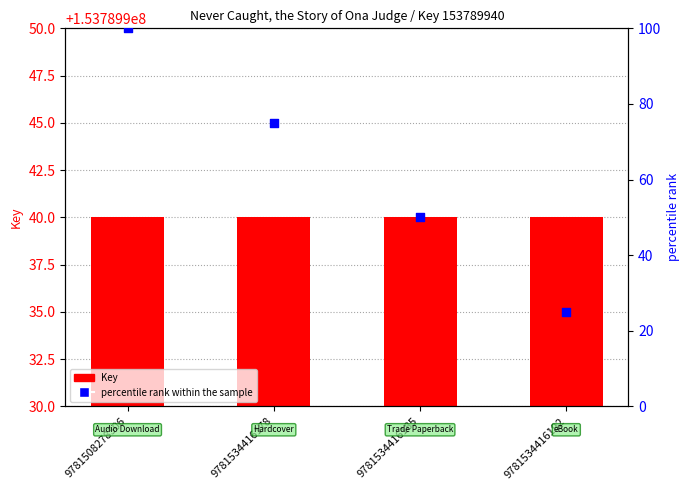

Which series contains the lowest Y value?

Key